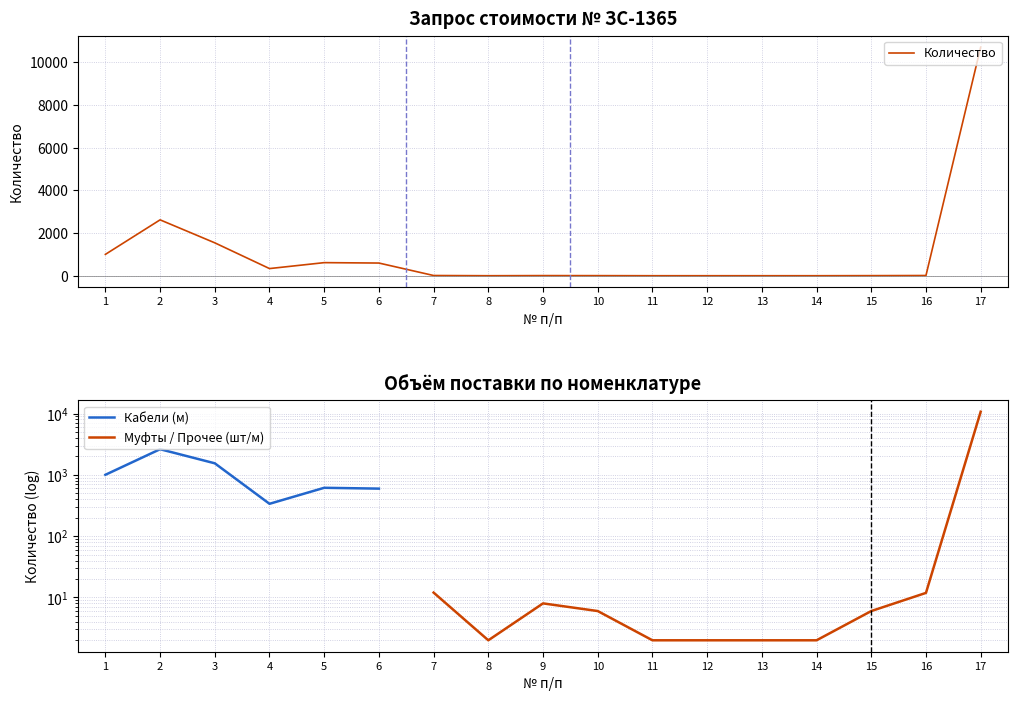

At which category does the chart reach its peak across all series?

17